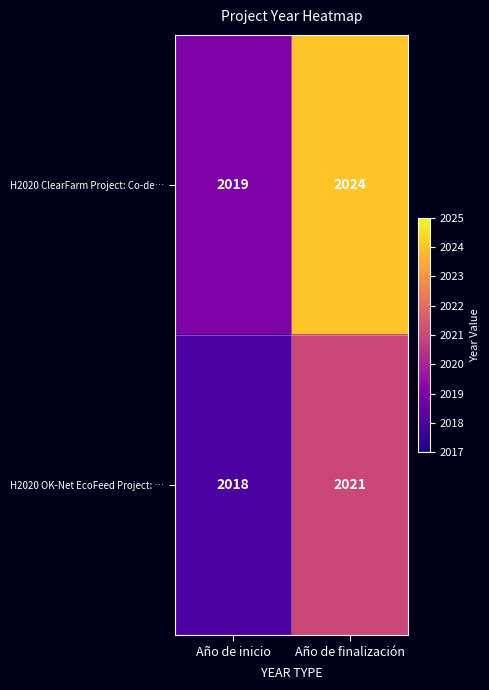

At which label does H2020 ClearFarm Project: Co-de… reach its minimum?

Año de inicio